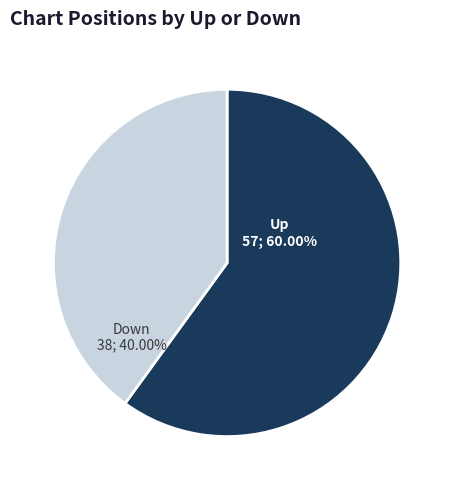

To the nearest percent, what is the average slice percentage?

50%